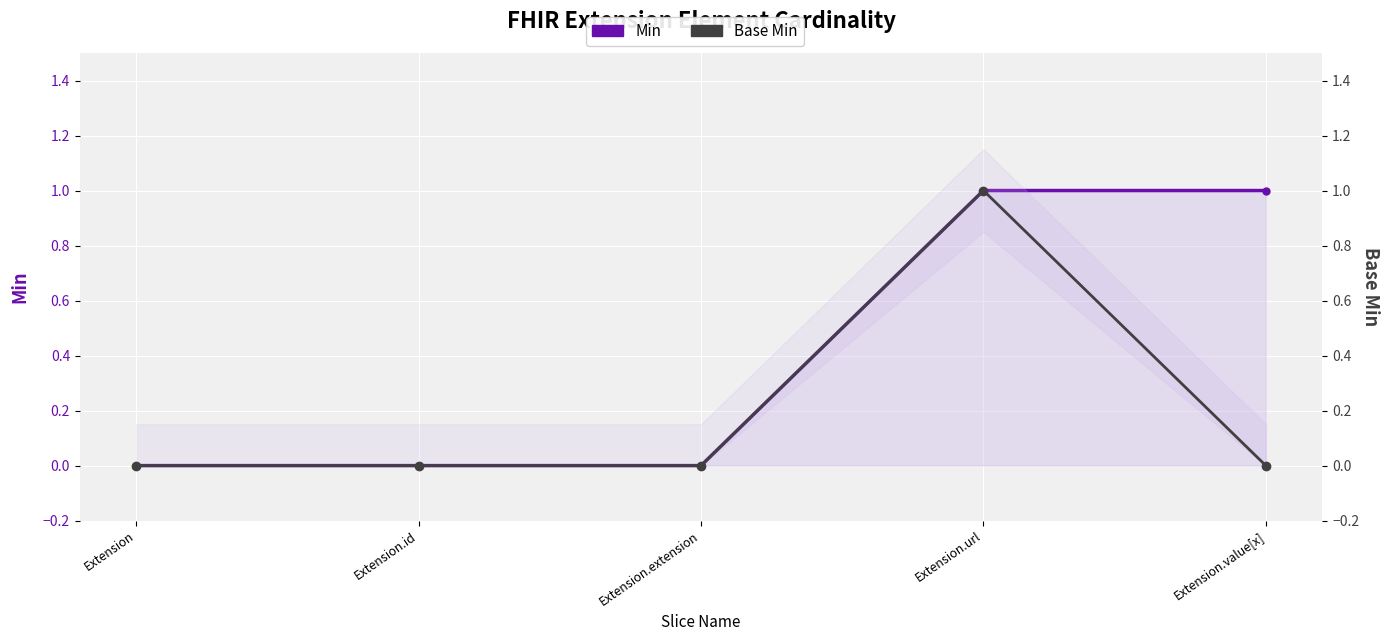

Reading left to right, transcribe all the data shown in this chart.

Min: 0	0	0	1	1
Base Min: 0	0	0	1	0